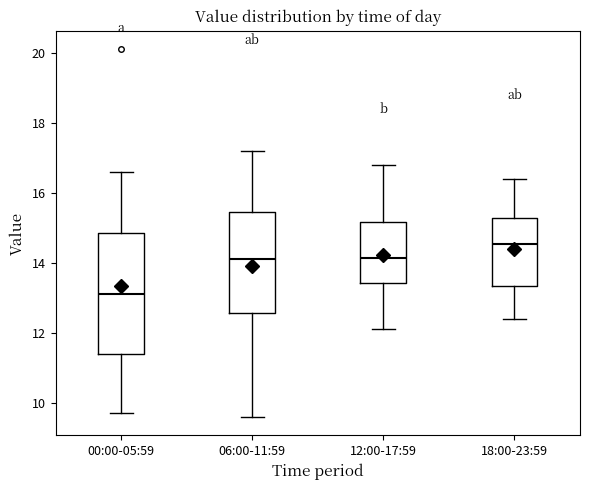

Which box's median line is the highest?

18:00-23:59